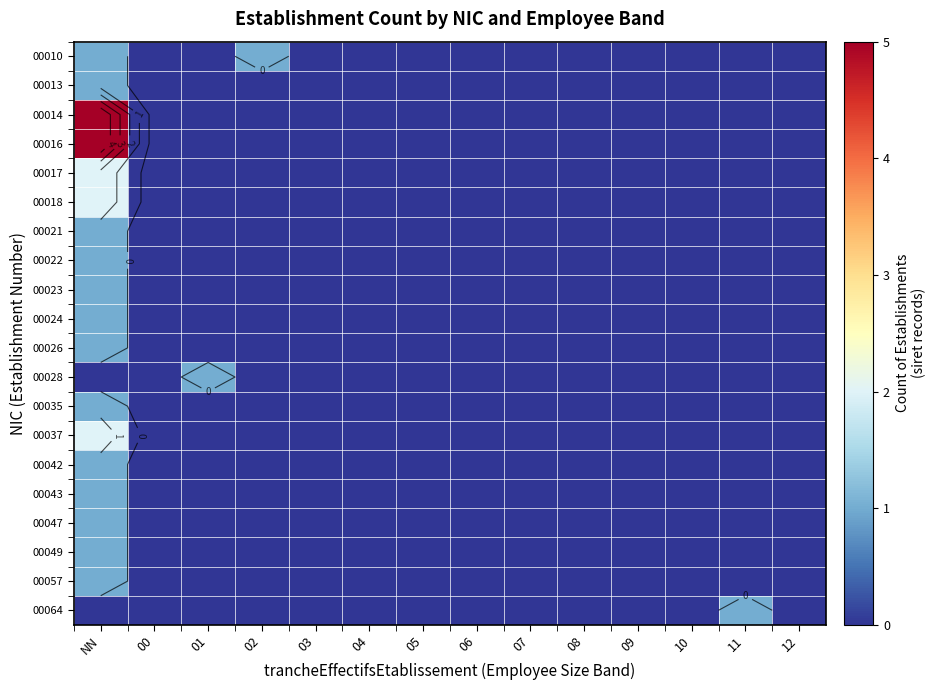

Count the 00010 values in the range 0 to 1.

14